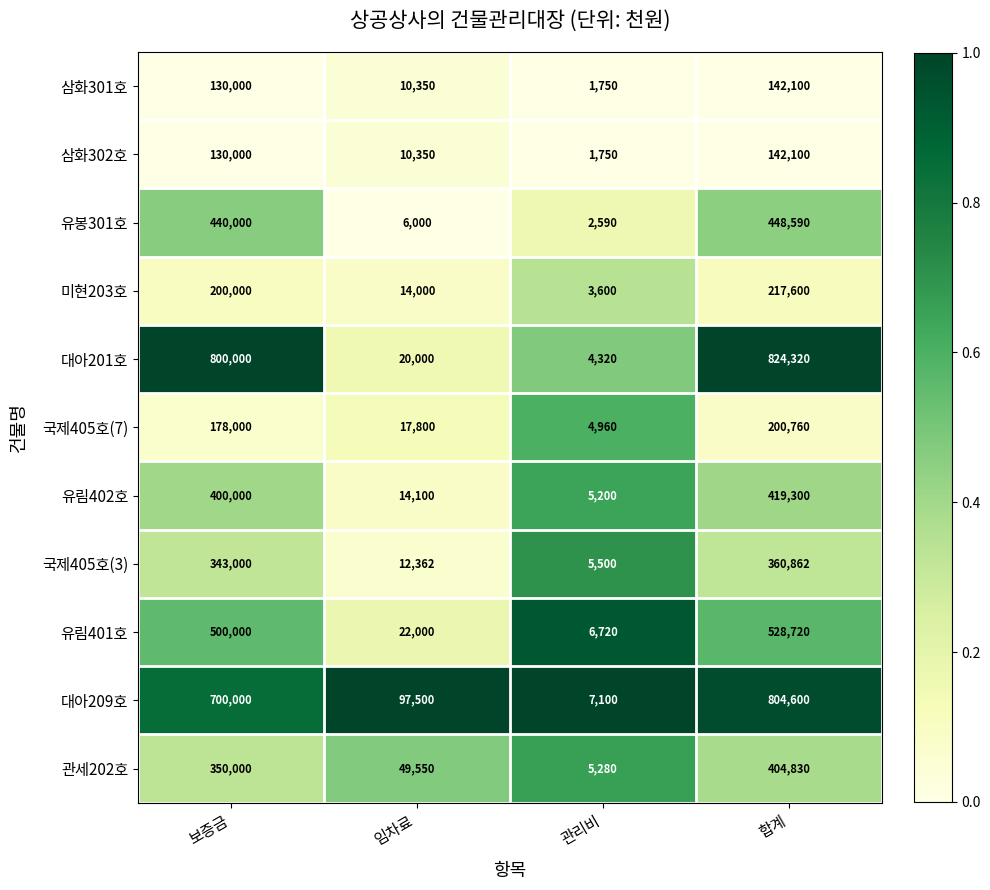

What is the difference between the maximum and minimum values in the 유림402호 series?

414100